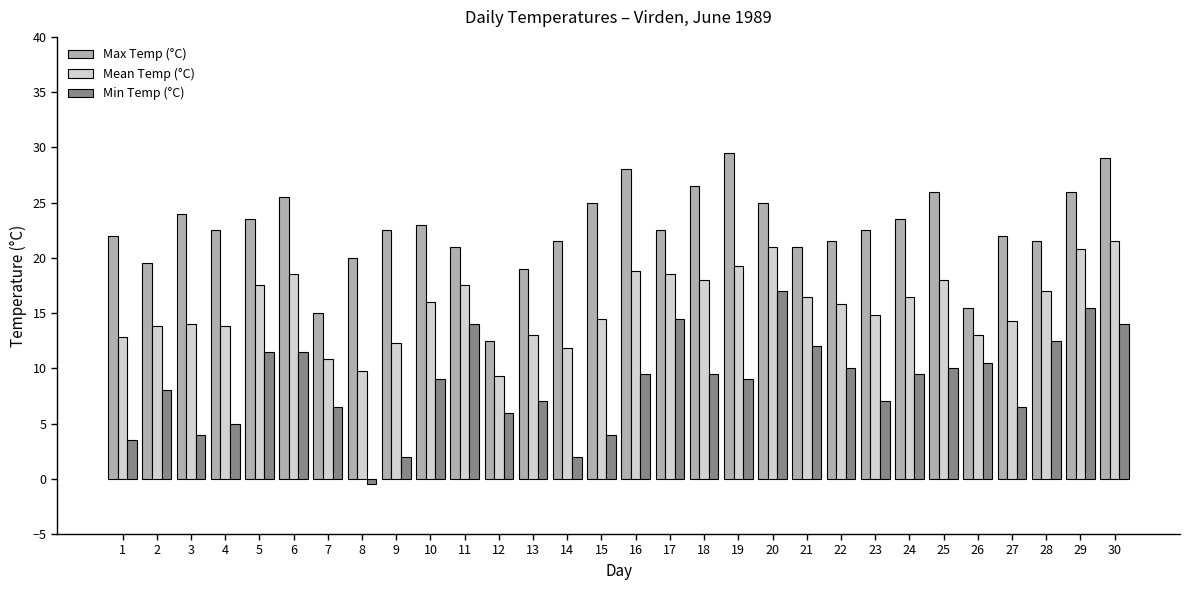

At which label does Max Temp (°C) reach its peak?

19